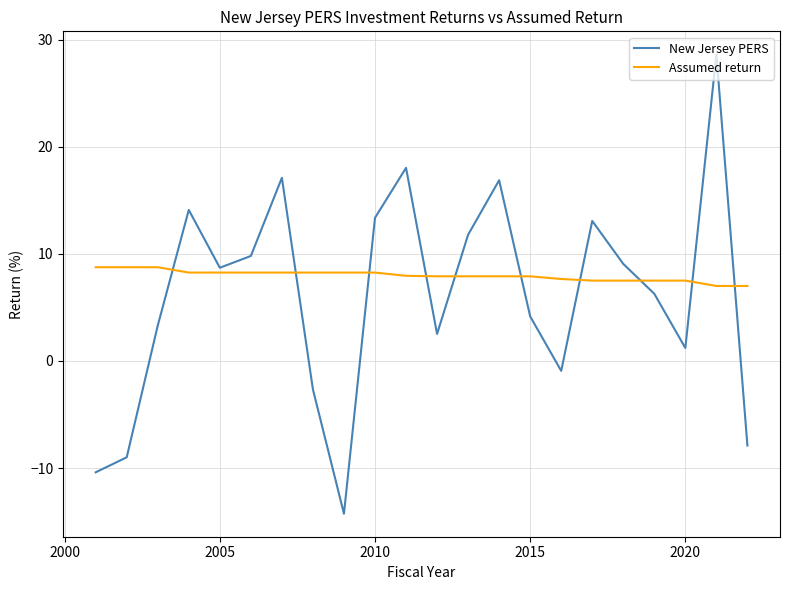

What are all the series names shown in the legend?

New Jersey PERS, Assumed return